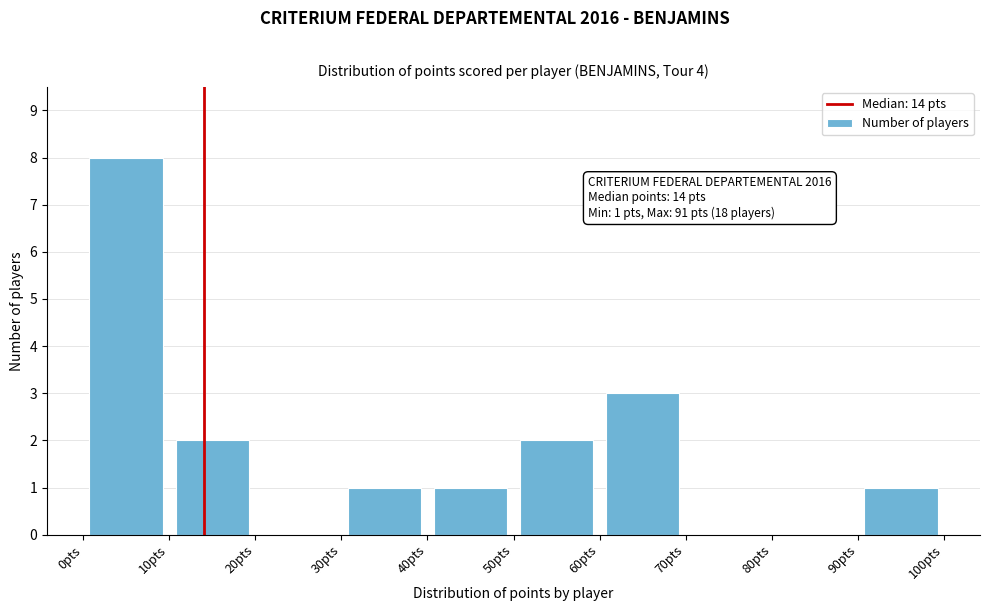

Which range on the x-axis has the tallest bar?

0 to 10